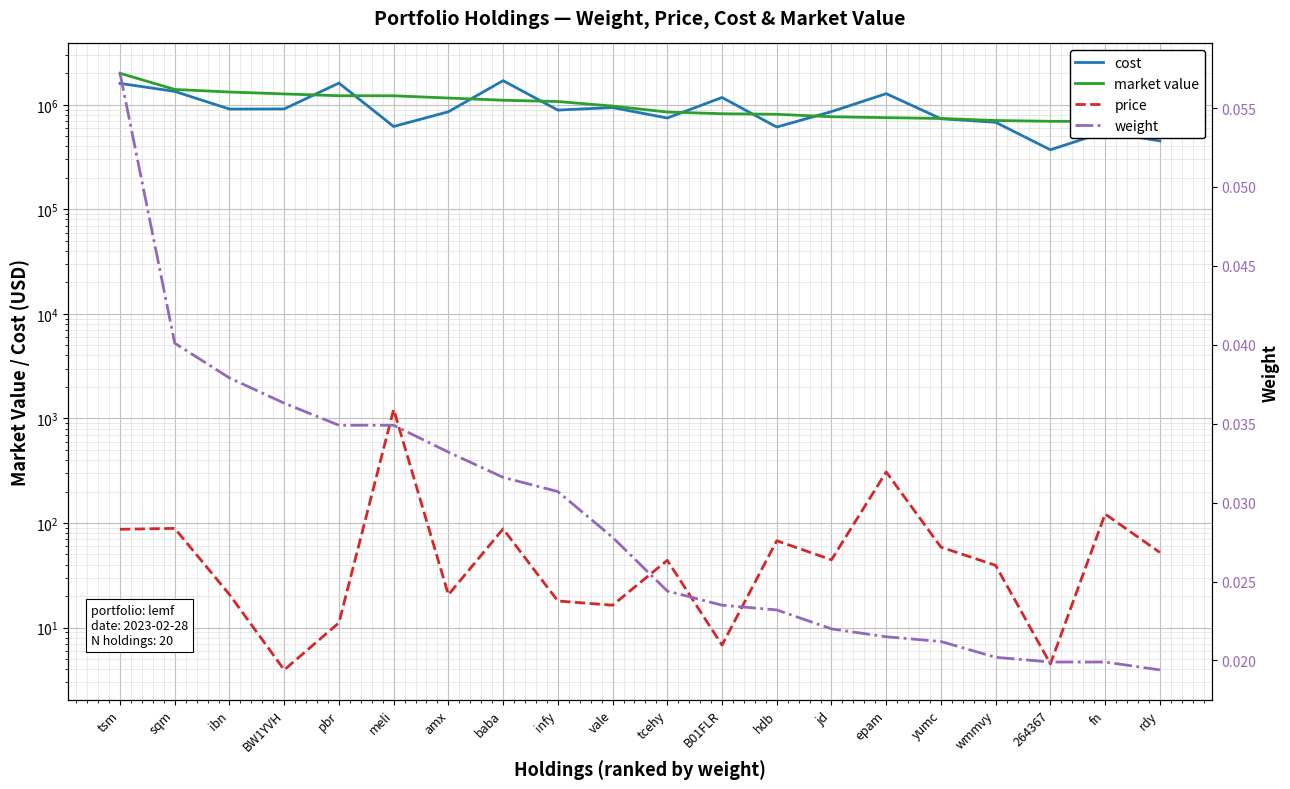

How many distinct data groups are displayed?

4